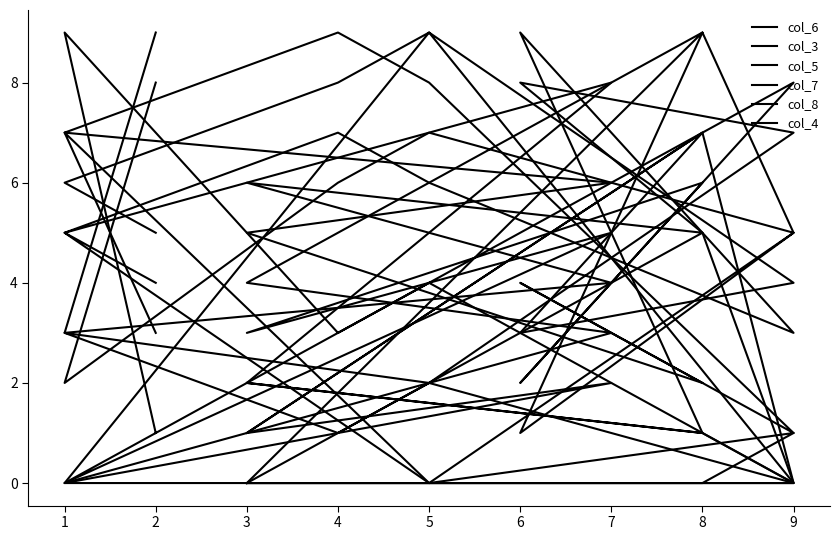

How many data points in col_8 are above 5?

6